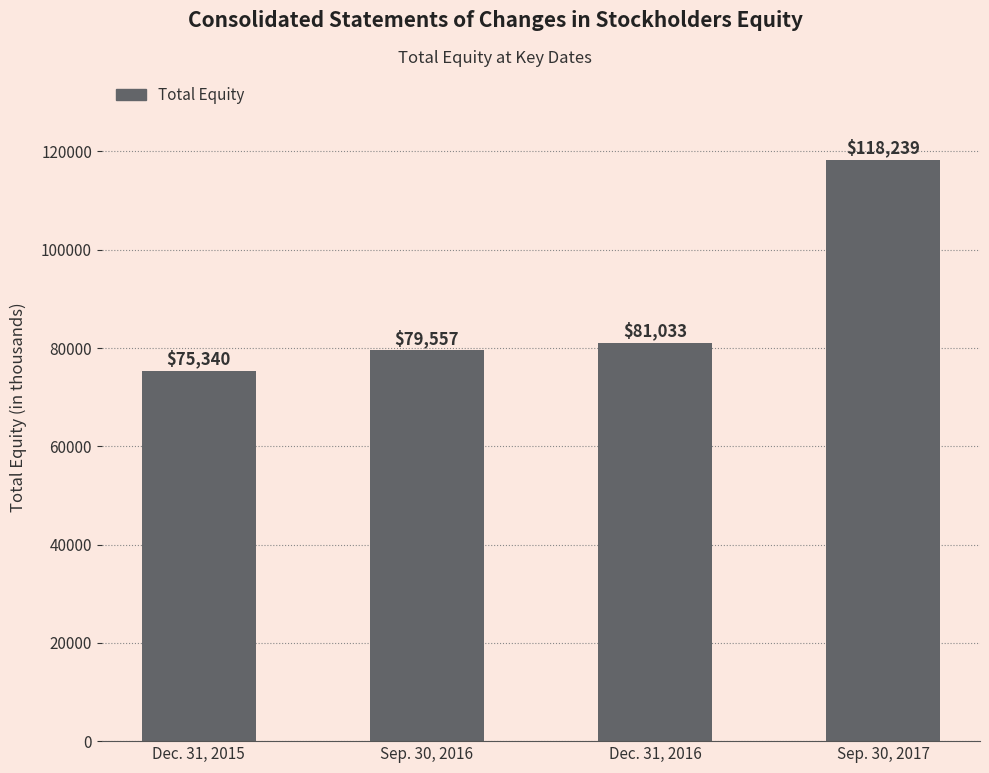

Approximately how many times larger is the value at Sep. 30, 2017 compared to Sep. 30, 2016?

1.5